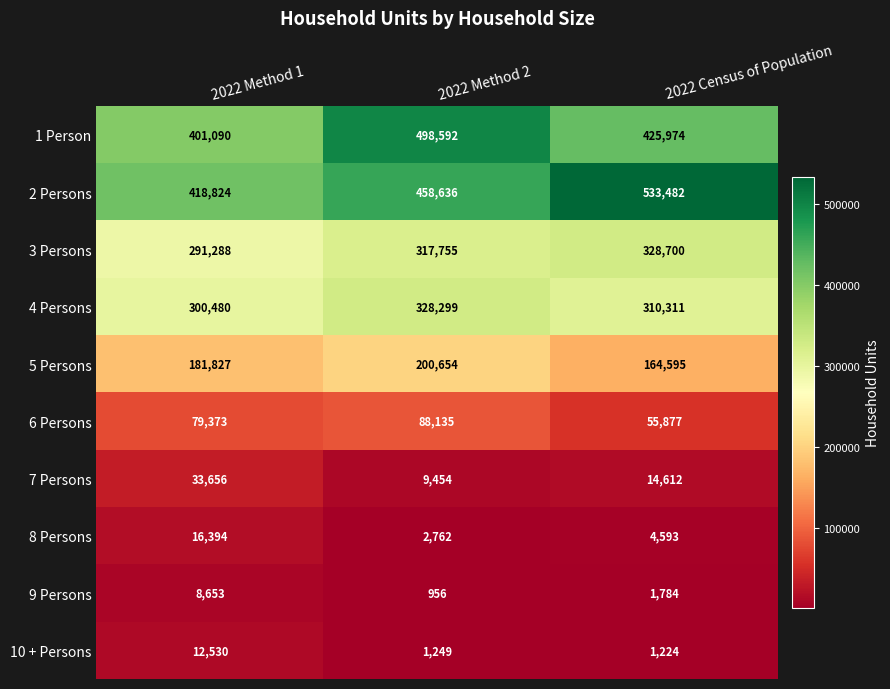

What is the approximate value of 8 Persons at 2022 Method 2, to the nearest 50?

2750